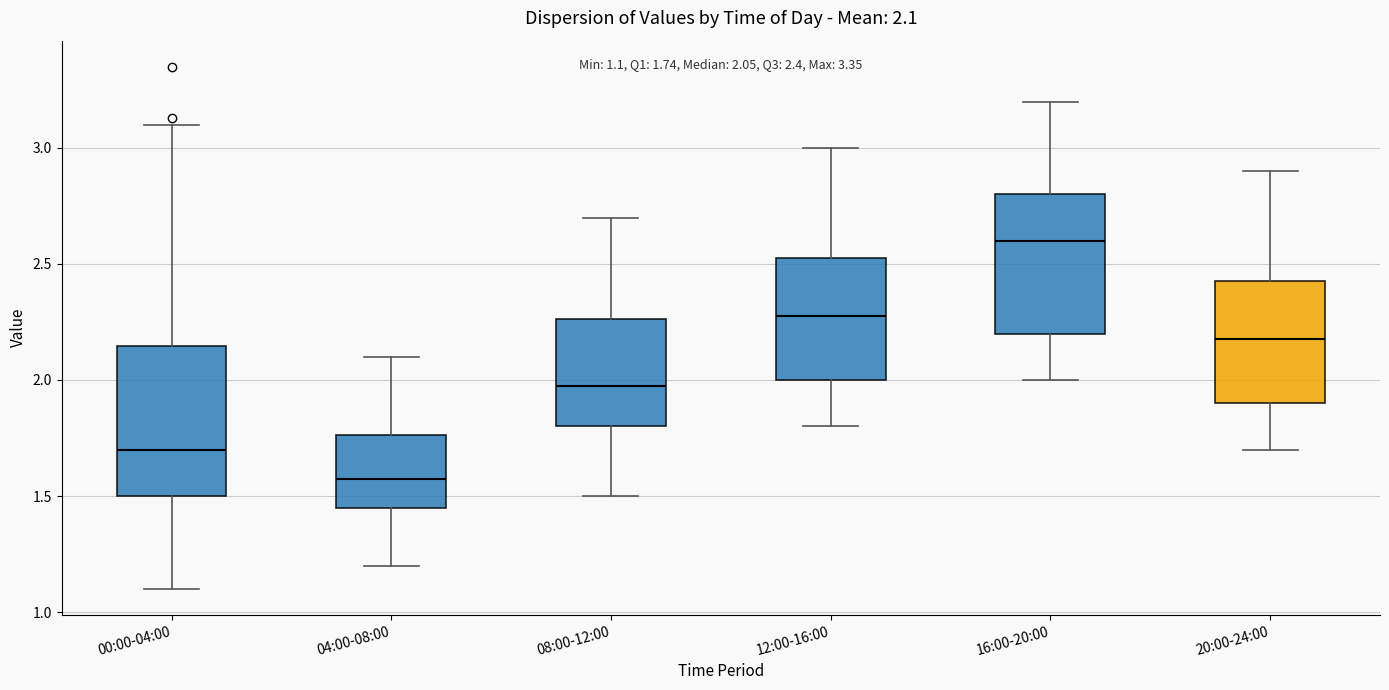

Which box's median line is the lowest?

04:00-08:00